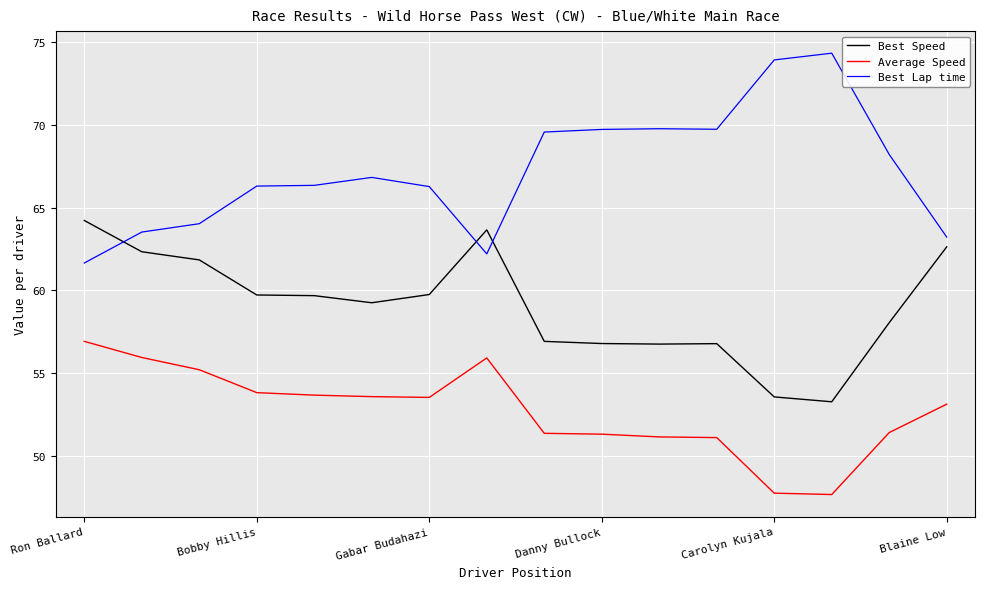

True or false: Best Speed and Average Speed intersect in this chart.

False